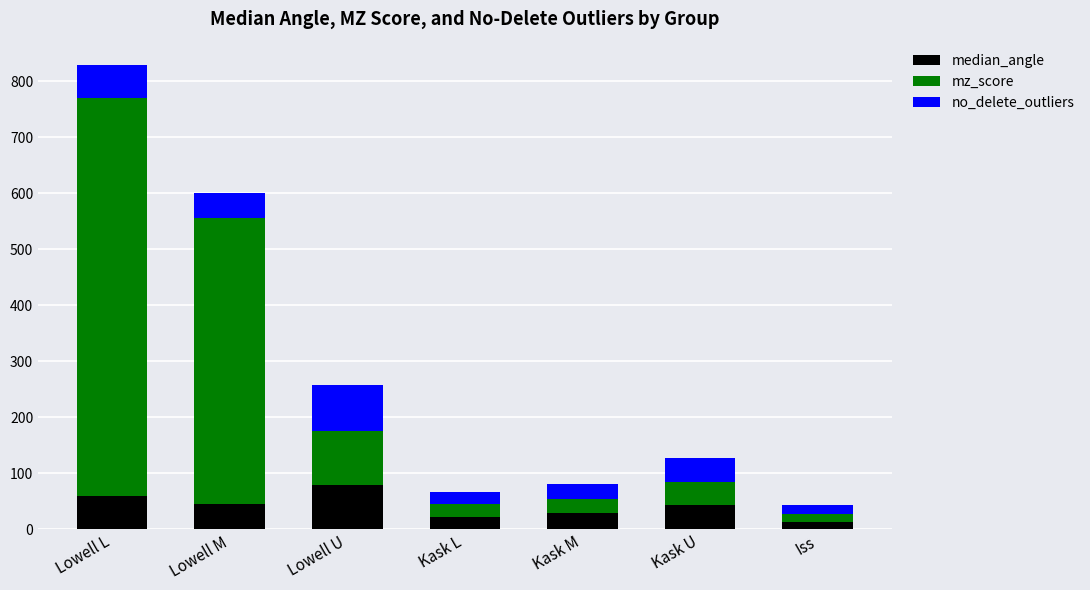

What is the maximum value for median_angle?

78.7